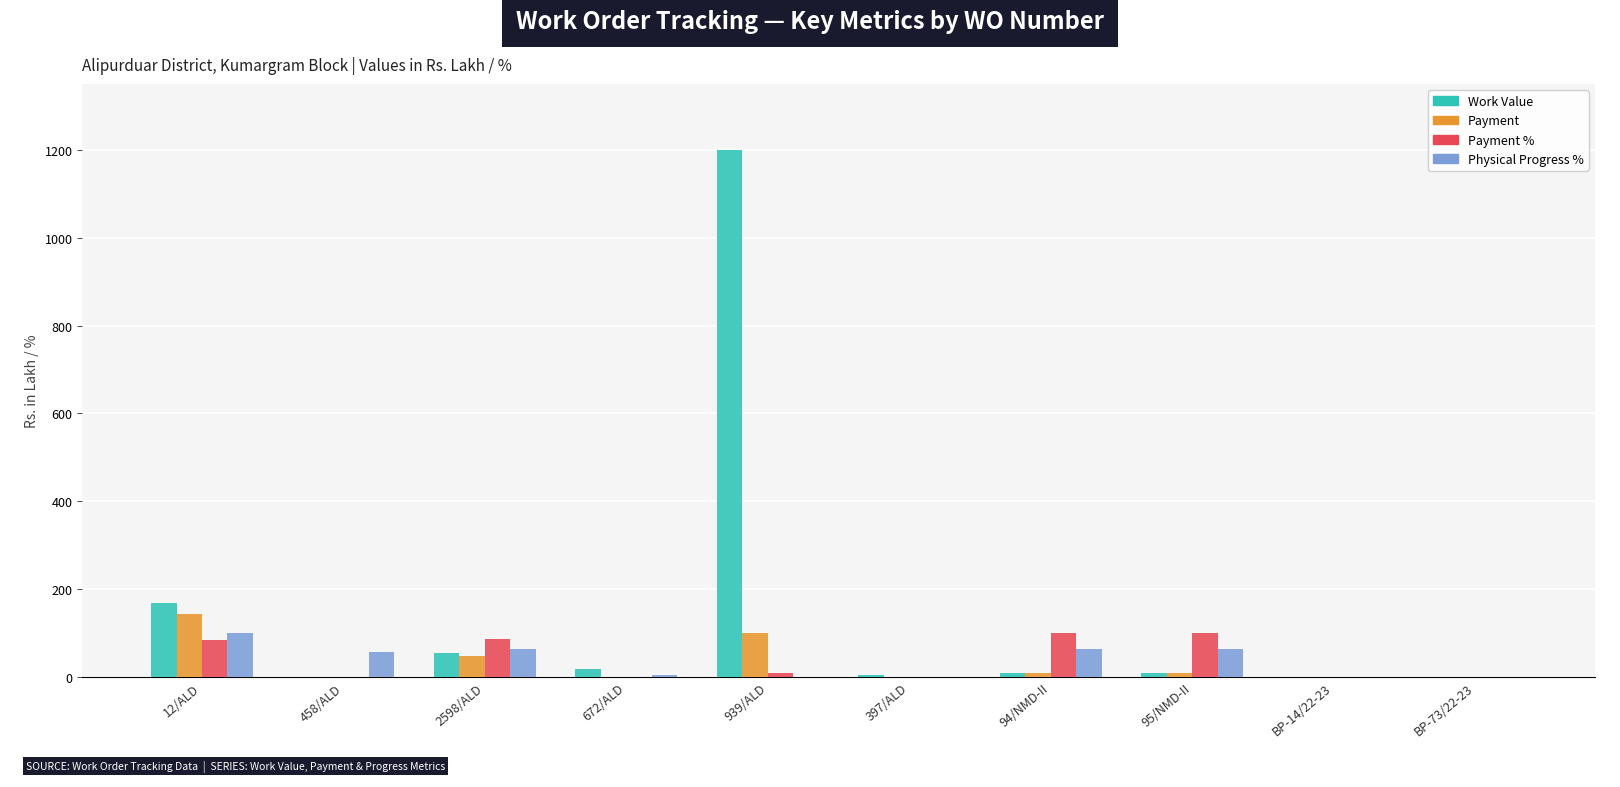

Which series changed the most between 12/ALD and BP-14/22-23?

Work Value